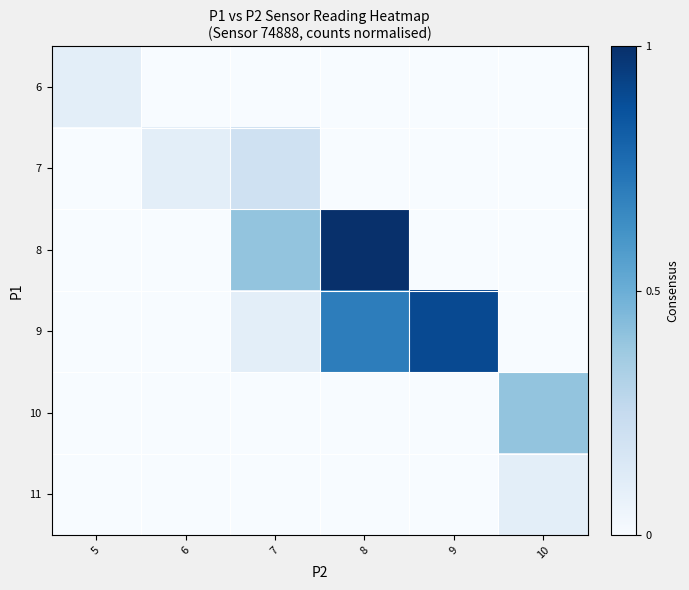

Reading left to right, what are all the values shown in this chart?

6: 5=0.1	6=0.0	7=0.0	8=0.0	9=0.0	10=0.0
7: 5=0.0	6=0.1	7=0.2	8=0.0	9=0.0	10=0.0
8: 5=0.0	6=0.0	7=0.4	8=1.0	9=0.0	10=0.0
9: 5=0.0	6=0.0	7=0.1	8=0.7	9=0.9	10=0.0
10: 5=0.0	6=0.0	7=0.0	8=0.0	9=0.0	10=0.4
11: 5=0.0	6=0.0	7=0.0	8=0.0	9=0.0	10=0.1